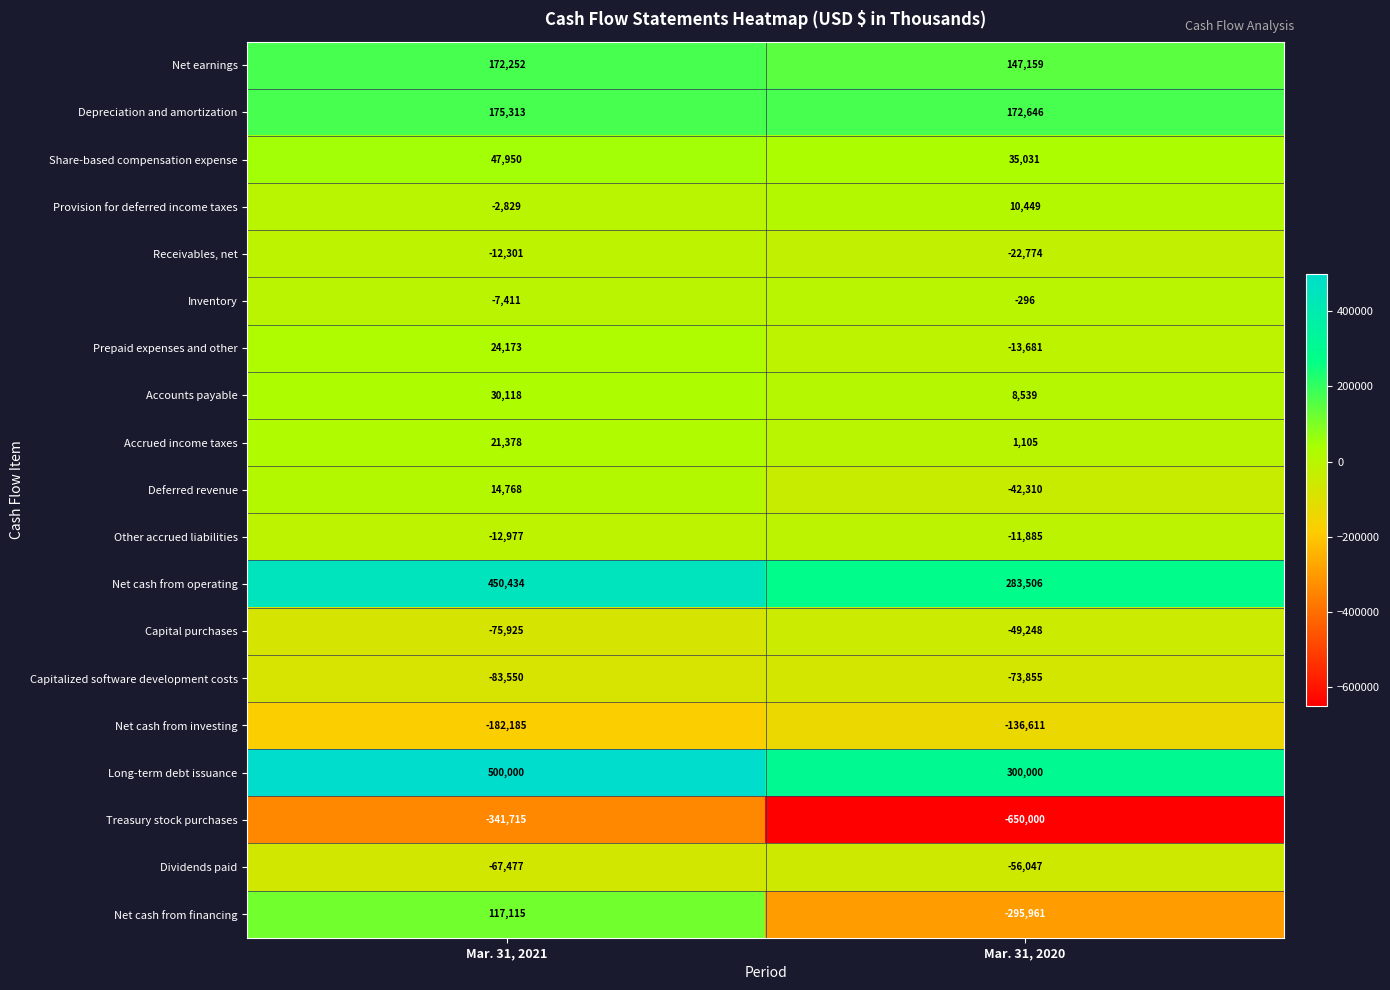

List the series in order of their peak value, lowest first.

Treasury stock purchases, Net cash from investing, Capitalized software development costs, Dividends paid, Capital purchases, Receivables, net, Other accrued liabilities, Inventory, Provision for deferred income taxes, Deferred revenue, Accrued income taxes, Prepaid expenses and other, Accounts payable, Share-based compensation expense, Net cash from financing, Net earnings, Depreciation and amortization, Net cash from operating, Long-term debt issuance